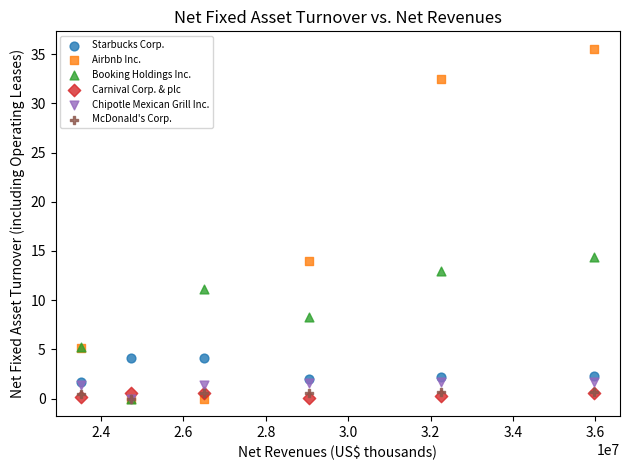

Which series reaches the maximum Y coordinate?

Airbnb Inc.